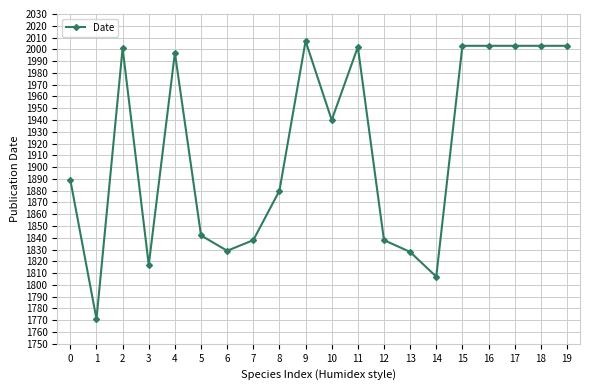

What is the value of the 7th point from the left?

1829